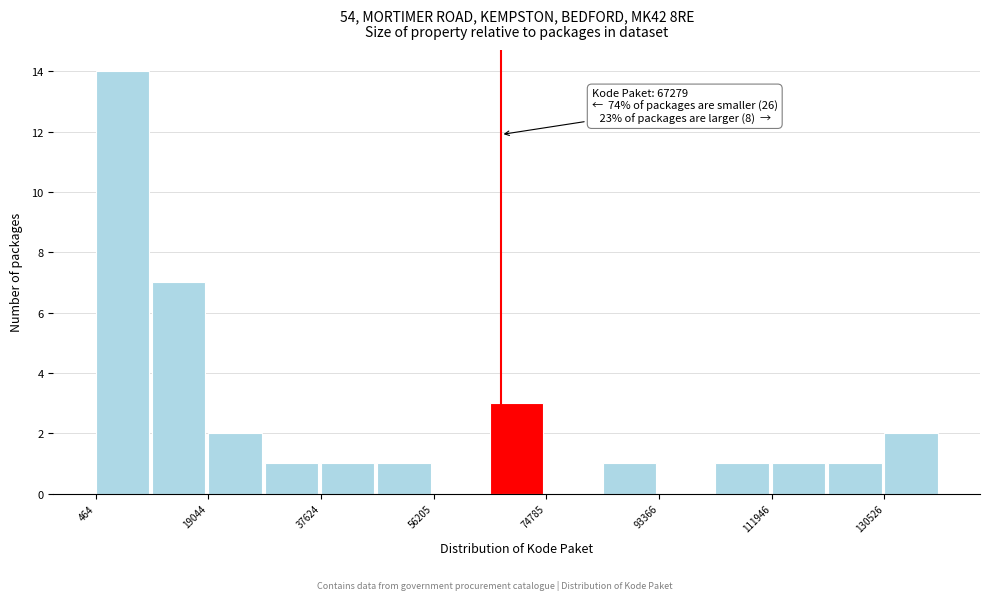

Which range on the x-axis has the tallest bar?

0 to 10000